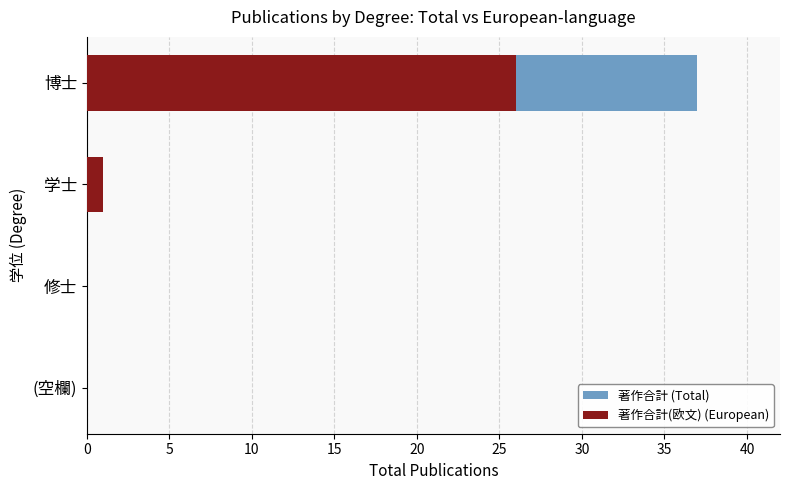

Rank the series by their average value, from lowest to highest.

著作合計(欧文) (European), 著作合計 (Total)